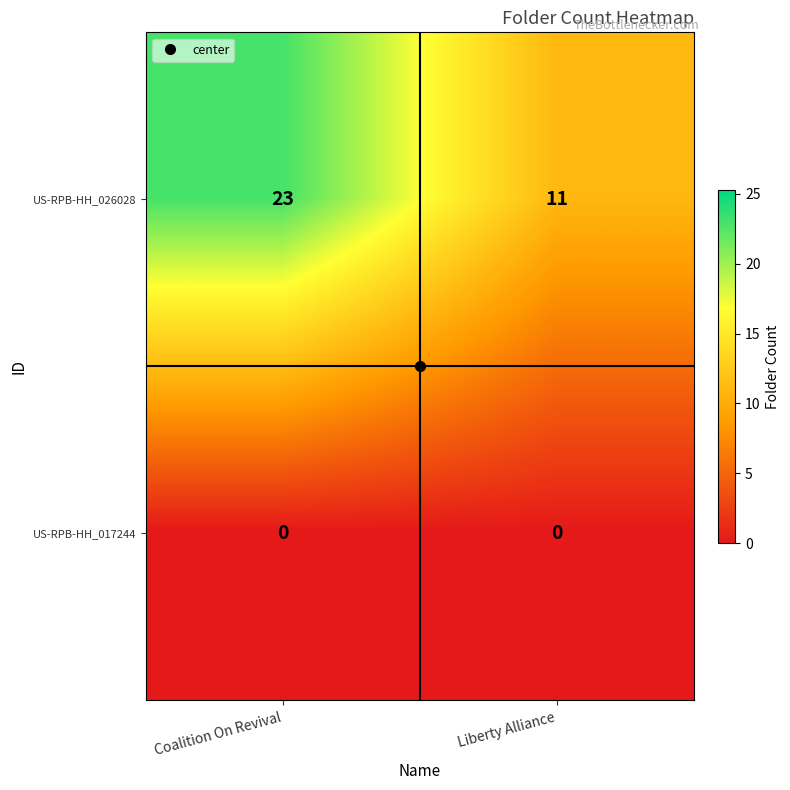

Which series has the widest spread of values?

US-RPB-HH_026028